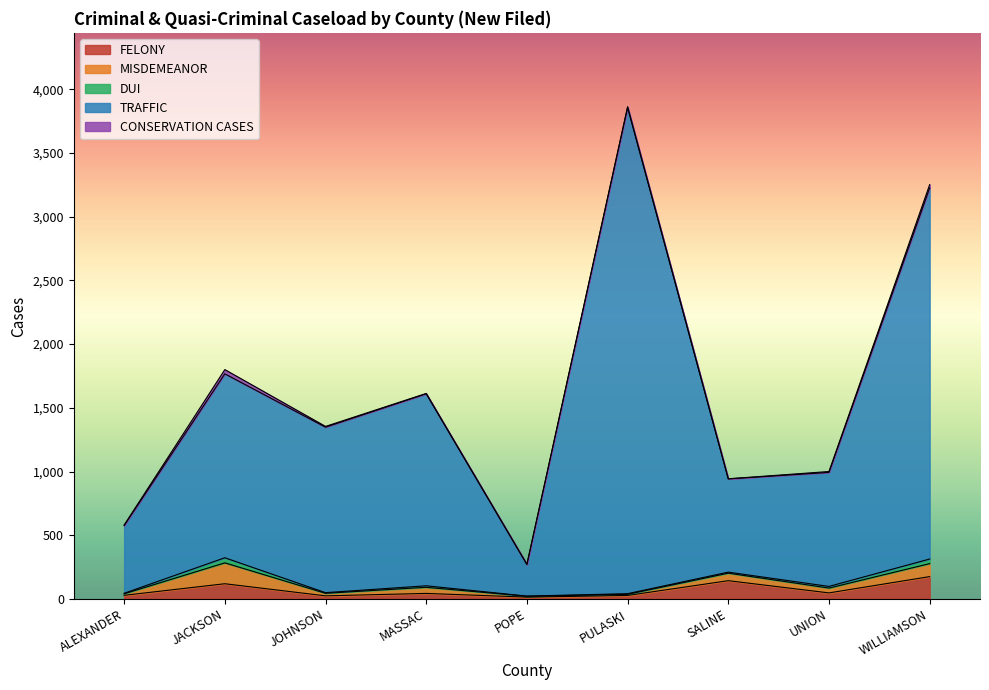

What is the sum of all FELONY values?

620